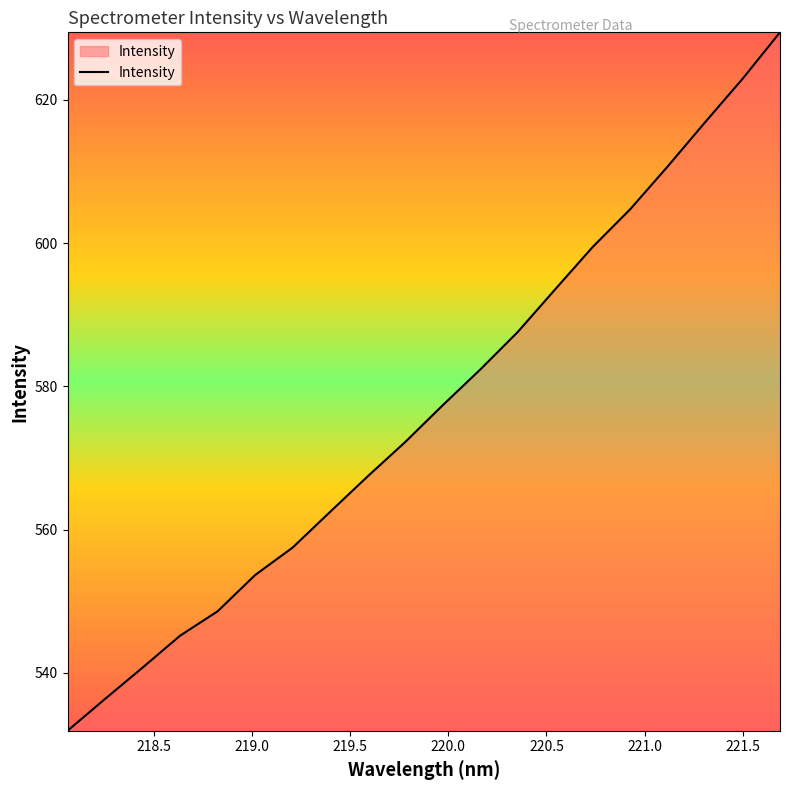

What is the minimum value shown in the chart?

531.9